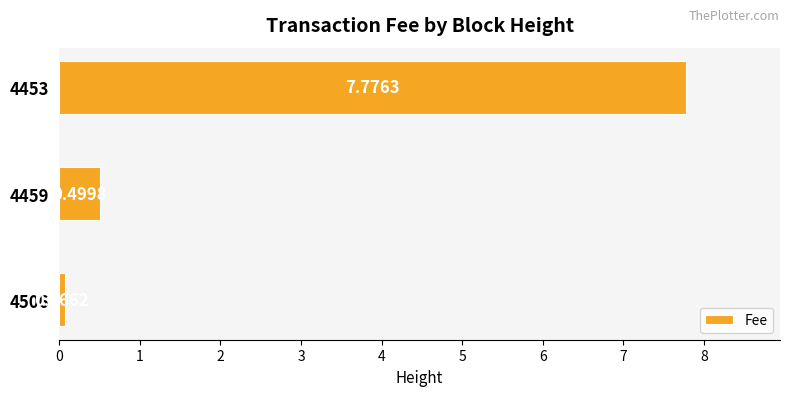

What is the sum of all values?

8.3